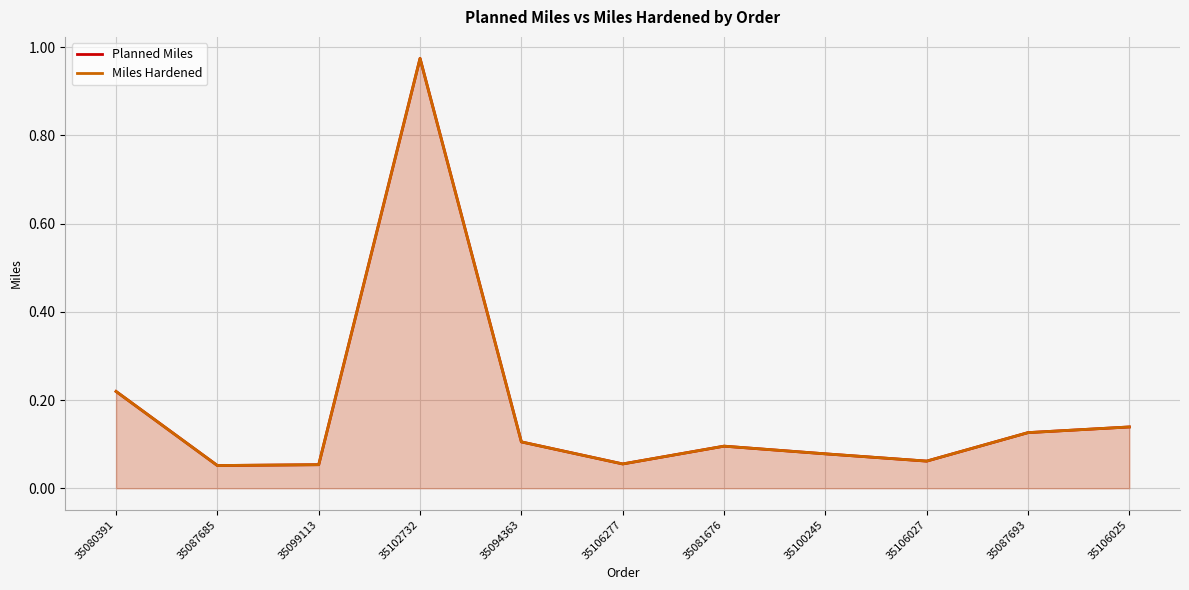

Reading left to right, extract all data points from this chart.

Planned Miles: 35080391=0.2	35087685=0.1	35099113=0.1	35102732=1.0	35094363=0.1	35106277=0.1	35081676=0.1	35100245=0.1	35106027=0.1	35087693=0.1	35106025=0.1
Miles Hardened: 35080391=0.2	35087685=0.1	35099113=0.1	35102732=1.0	35094363=0.1	35106277=0.1	35081676=0.1	35100245=0.1	35106027=0.1	35087693=0.1	35106025=0.1